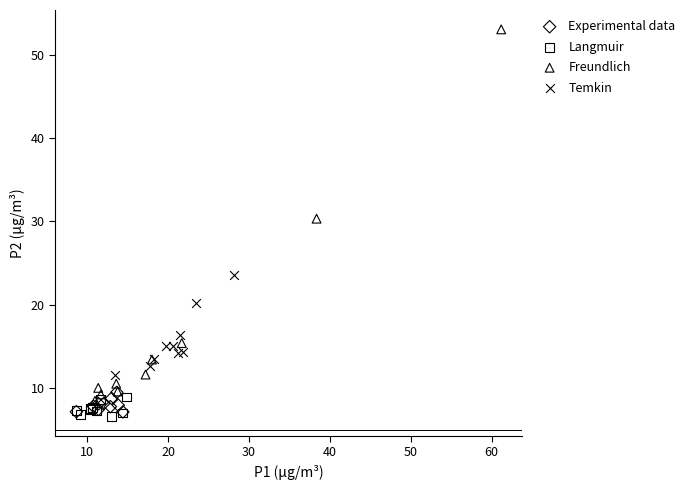

Which series has the widest spread of Y values?

Freundlich